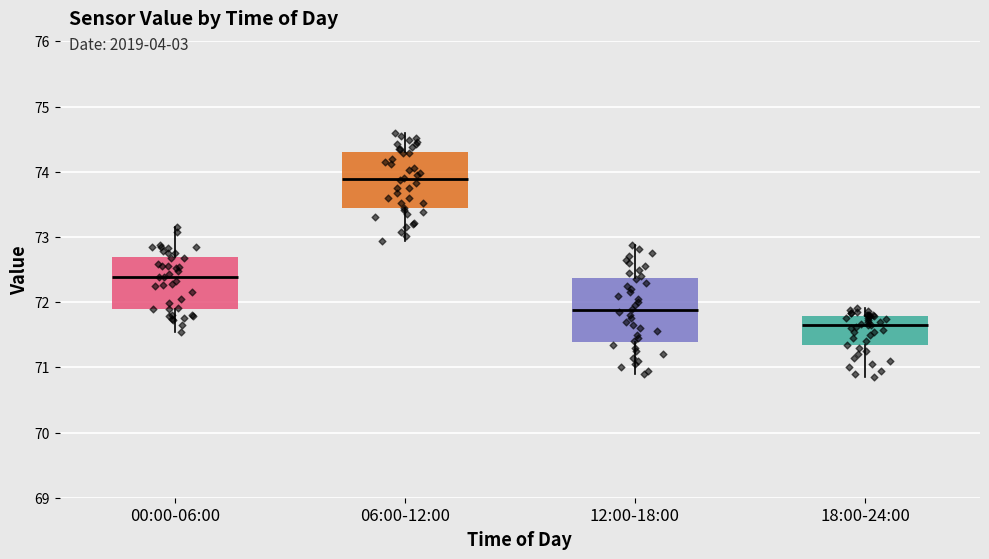

Reading left to right, read every box against the y-axis: the position of its median line, the range the box covers, and the ends of its whiskers. The values are not printed on the chart, so give them approximately, as read against the axis.

00:00-06:00: median 72.4, box 71.9 to 72.7, whiskers 71.5 to 73.2
06:00-12:00: median 73.9, box 73.4 to 74.3, whiskers 72.9 to 74.6
12:00-18:00: median 71.9, box 71.4 to 72.4, whiskers 70.9 to 72.9
18:00-24:00: median 71.7, box 71.3 to 71.8, whiskers 70.9 to 71.9